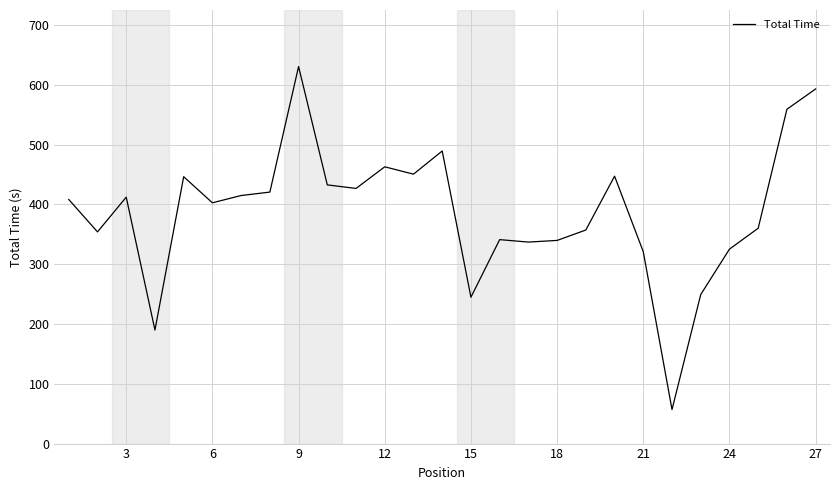

What is the maximum value shown in the chart?

630.7